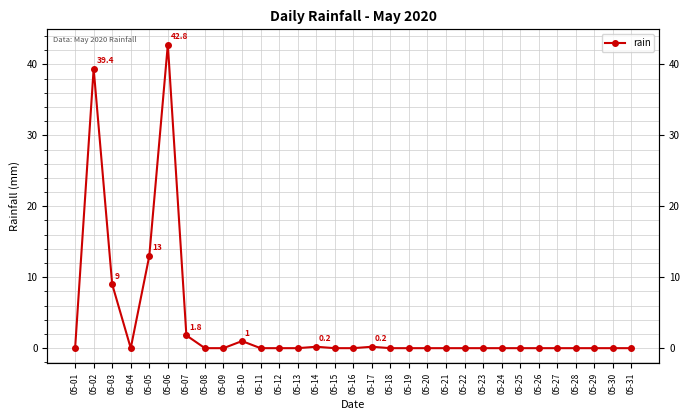

Which category has the lowest value across all series?

05-01